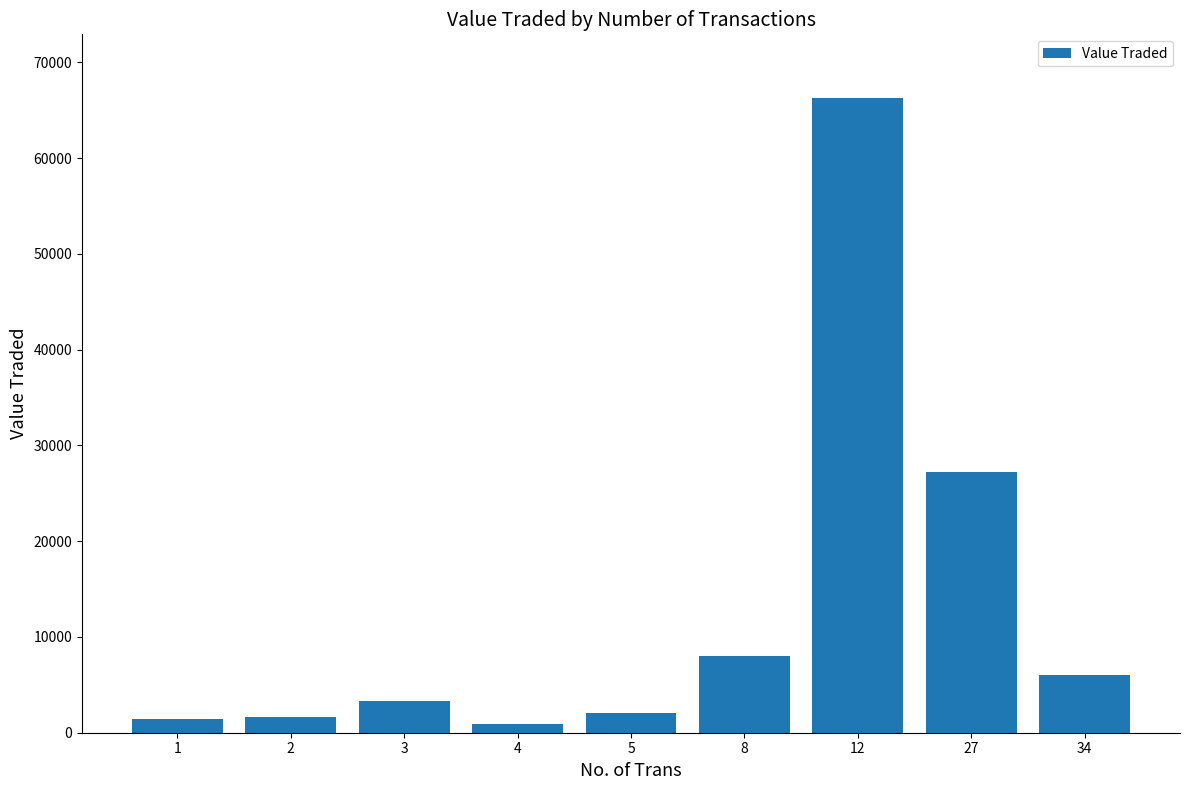

Are the bars grouped side by side (vs. stacked)?

No